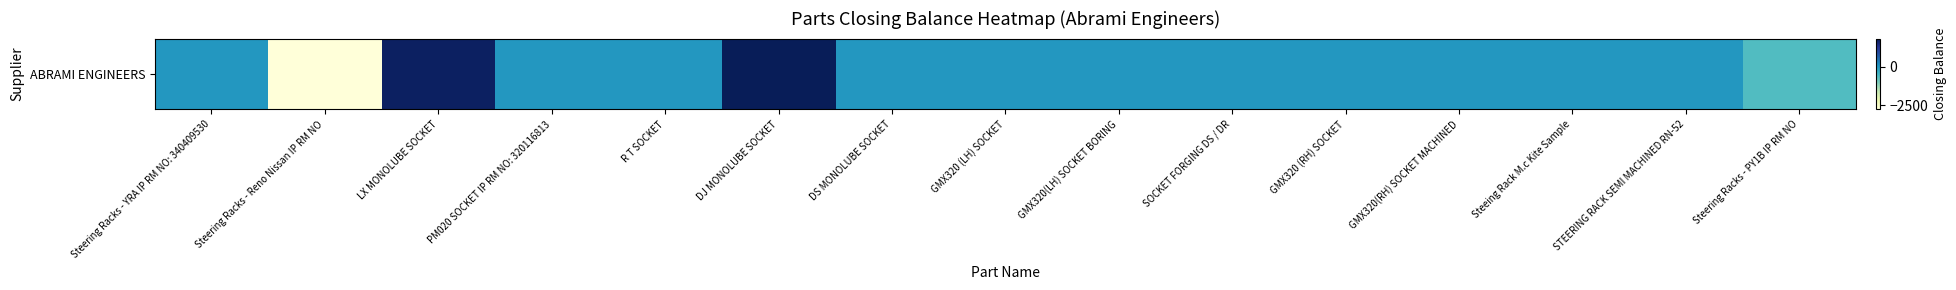

What is the minimum value shown in the chart?

-2762